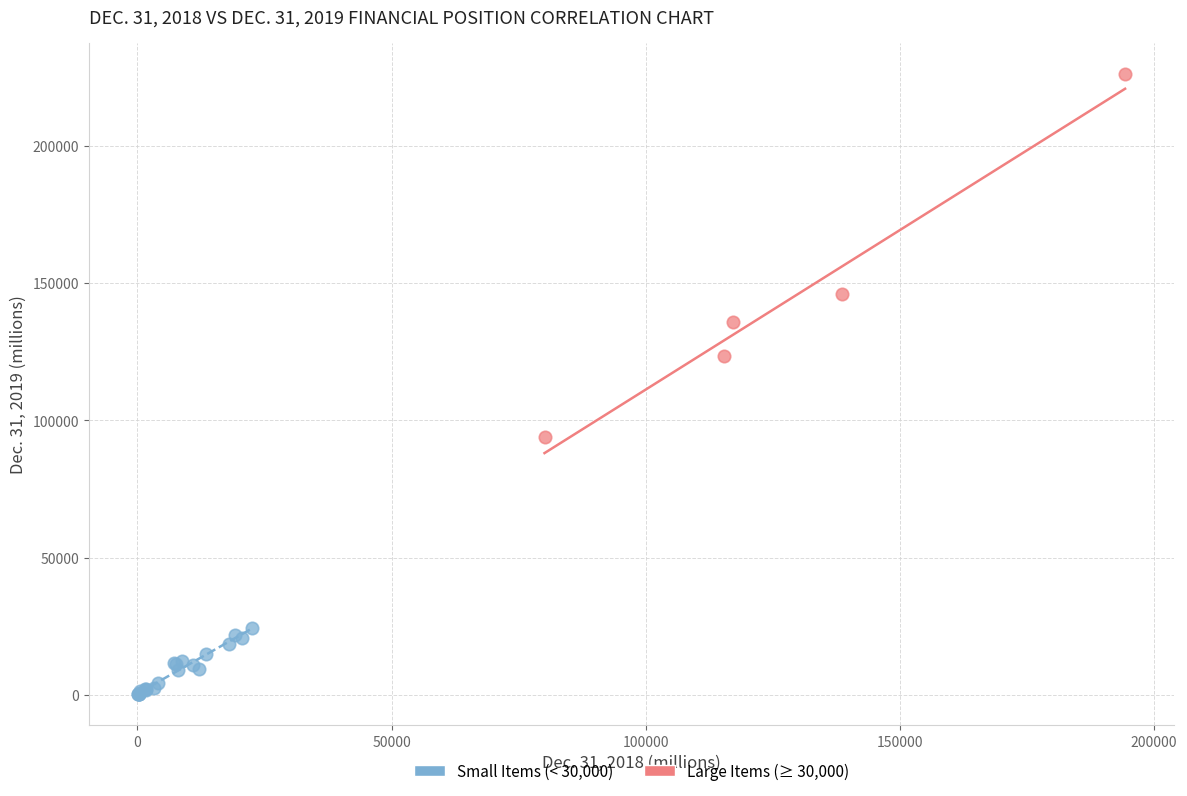

Which series reaches the minimum Y coordinate?

Small Items (< 30,000)